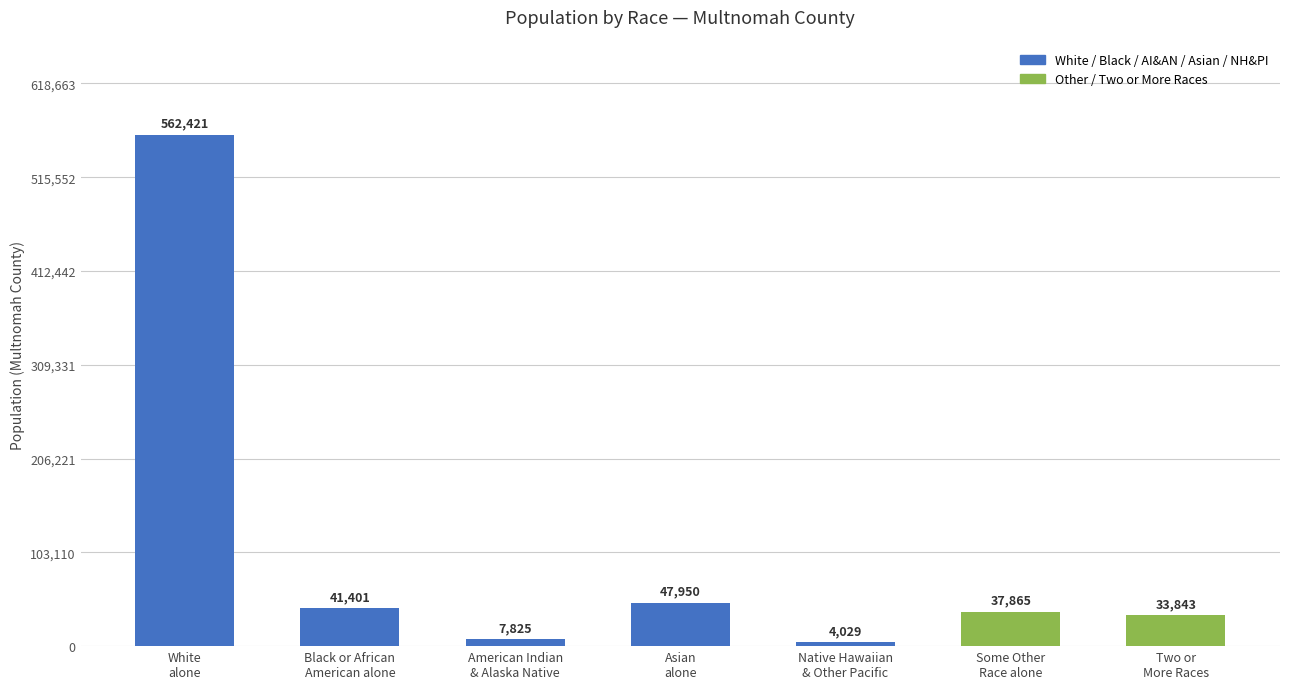

What is the smallest value displayed?

4029